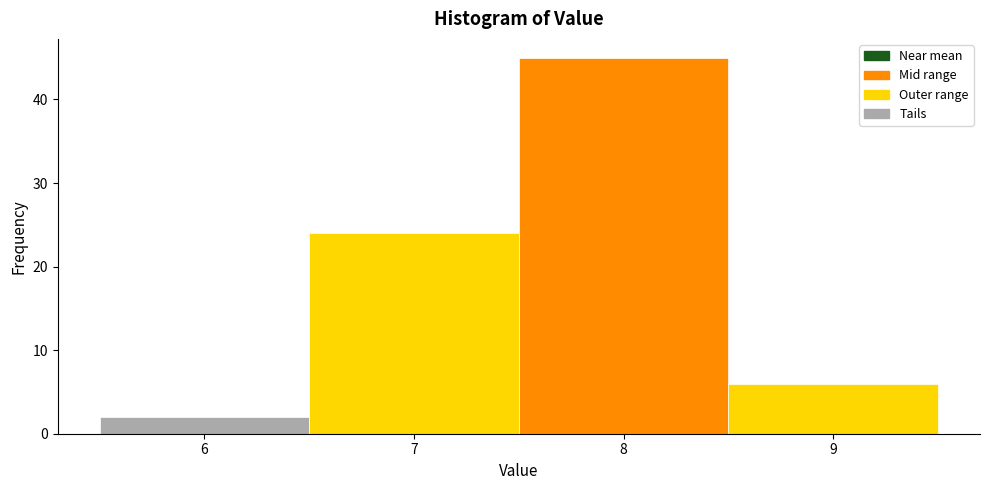

Reading left to right, transcribe this chart: for each bar, give the range it covers on the x-axis and its height. The values are not printed on the chart, so give them approximately, as read against the axis.

5.5 to 6.5: 2
6.5 to 7.5: 24
7.5 to 8.5: 45
8.5 to 9.5: 6